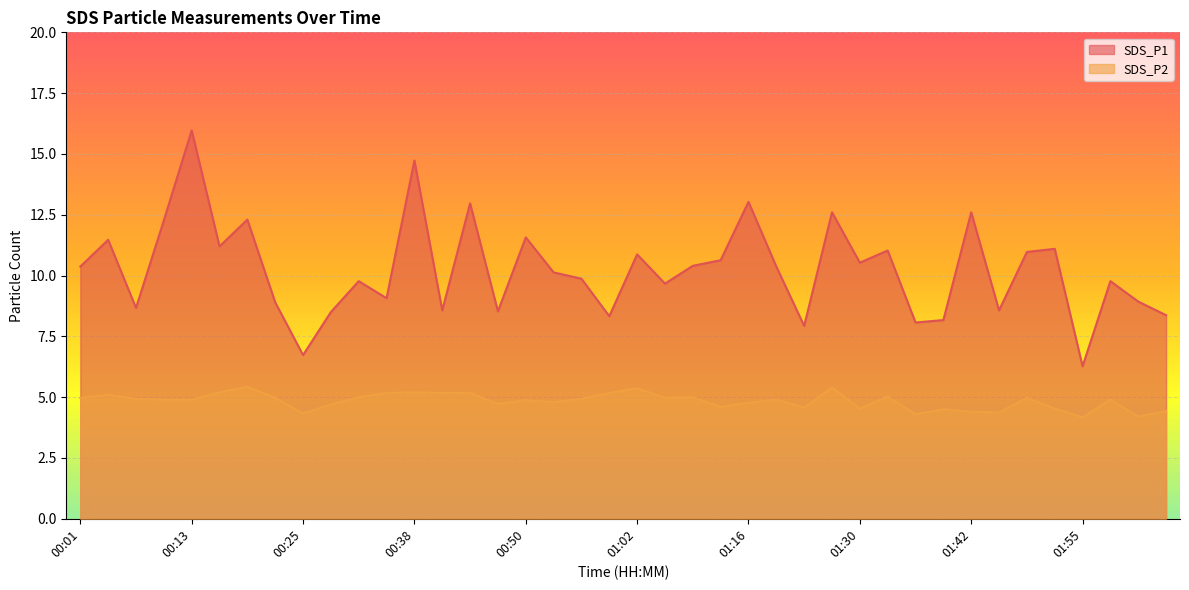

At which category does SDS_P1 reach its first local peak?

00:04